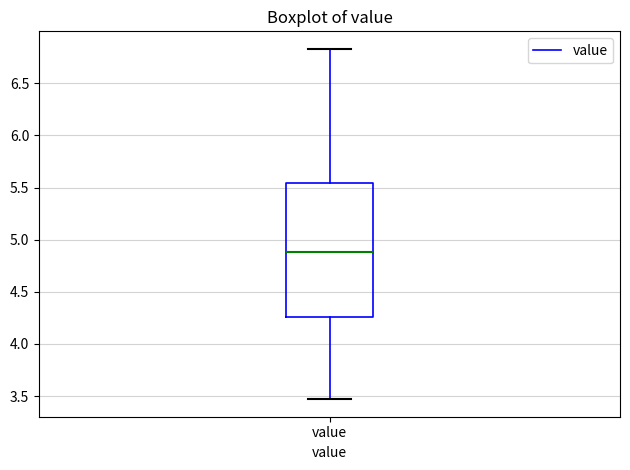

Transcribe this box plot: give where the median line is, the range the box spans, and where the two whiskers end, as read against the y-axis. The values are not printed on the chart, so give them approximately, as read against the axis.

median 4.90, box 4.25 to 5.55, whiskers 3.45 to 6.85